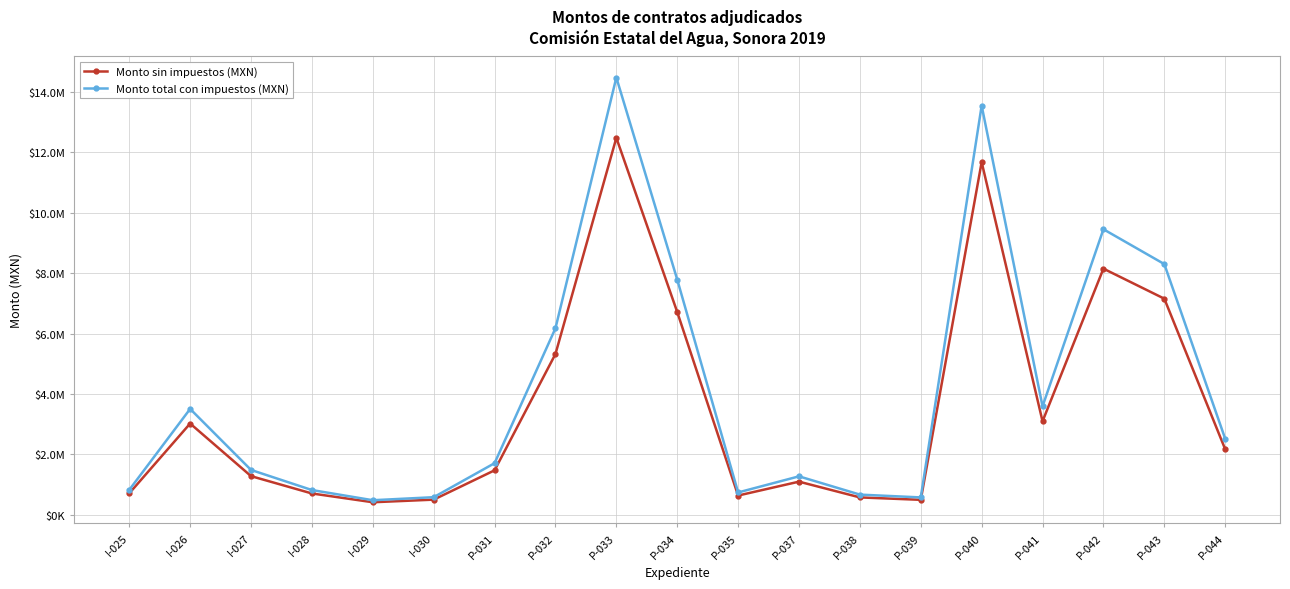

Rank the categories by Monto sin impuestos (MXN) value from lowest to highest.

I-029, P-039, I-030, P-038, P-035, I-028, I-025, P-037, I-027, P-031, P-044, I-026, P-041, P-032, P-034, P-043, P-042, P-040, P-033